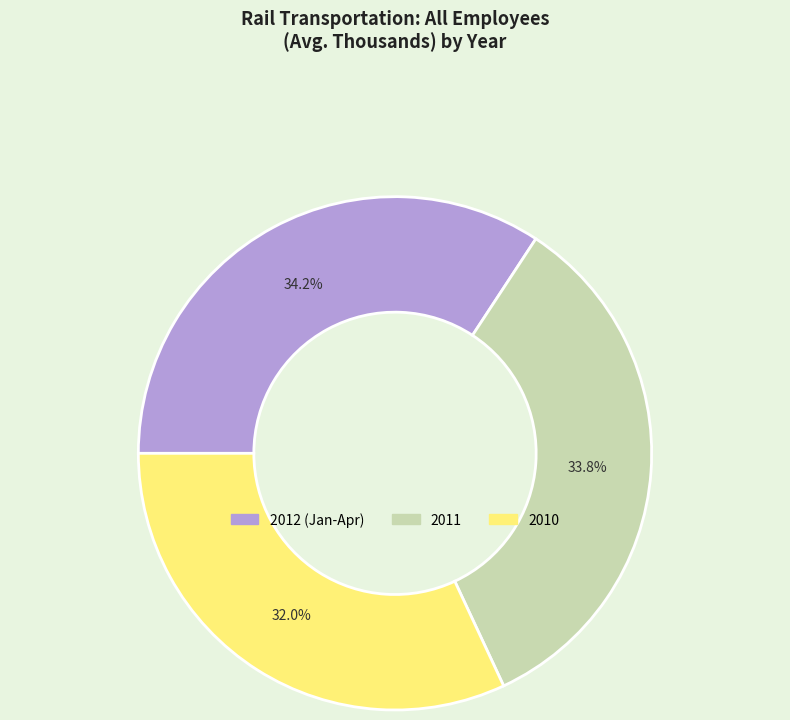

How many segments does this pie chart have?

3